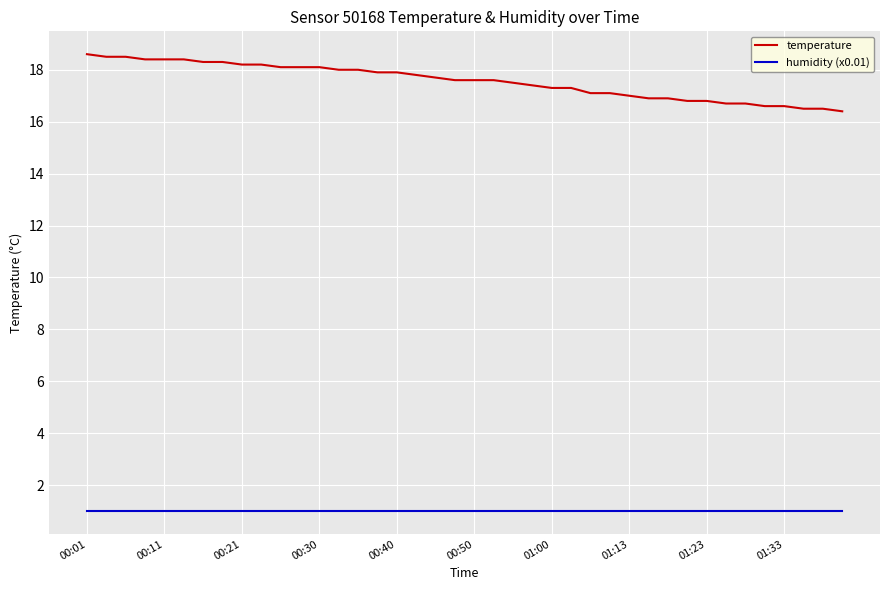

Reading right to left, transcribe all the data shown in this chart.

temperature: 16.4	16.5	16.5	16.6	16.6	16.7	16.7	16.8	16.8	16.9	16.9	17.0	17.1	17.1	17.3	17.3	17.4	17.5	17.6	17.6	17.6	17.7	17.8	17.9	17.9	18.0	18.0	18.1	18.1	18.1	18.2	18.2	18.3	18.3	18.4	18.4	18.4	18.5	18.5	18.6
humidity (x0.01): 1.0	1.0	1.0	1.0	1.0	1.0	1.0	1.0	1.0	1.0	1.0	1.0	1.0	1.0	1.0	1.0	1.0	1.0	1.0	1.0	1.0	1.0	1.0	1.0	1.0	1.0	1.0	1.0	1.0	1.0	1.0	1.0	1.0	1.0	1.0	1.0	1.0	1.0	1.0	1.0